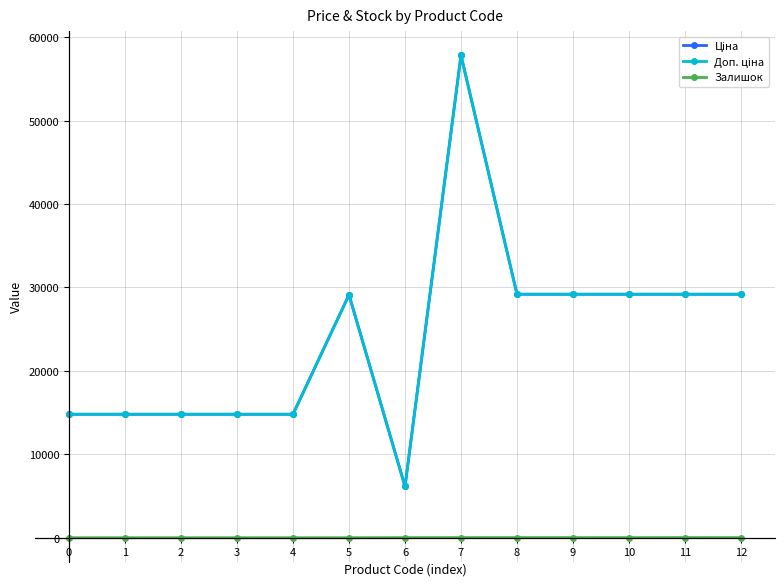

Is this an area chart (filled region under the line)?

No